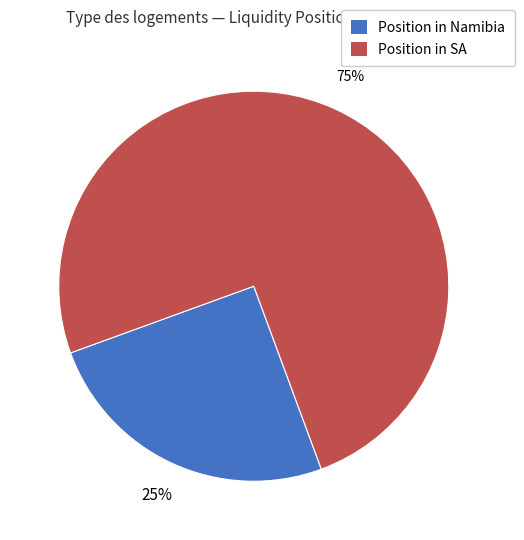

What is the majority slice?

Position in SA